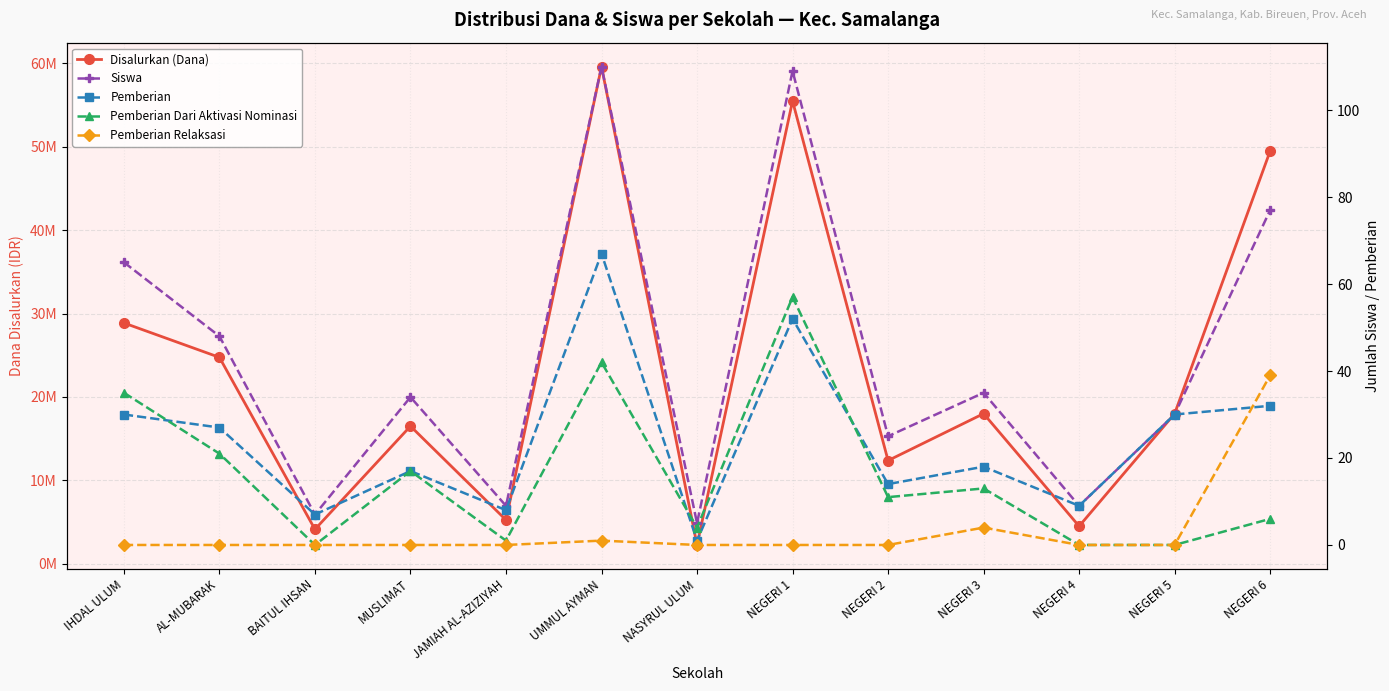

Reading left to right, extract all data points from this chart.

Disalurkan (Dana): 28875000	24750000	4125000	16500000	5250000	59625000	2250000	55500000	12375000	18000000	4500000	18000000	49500000
Siswa: 65	48	7	34	9	110	5	109	25	35	9	30	77
Pemberian: 30	27	7	17	8	67	1	52	14	18	9	30	32
Pemberian Dari Aktivasi Nominasi: 35	21	0	17	1	42	4	57	11	13	0	0	6
Pemberian Relaksasi: 0	0	0	0	0	1	0	0	0	4	0	0	39